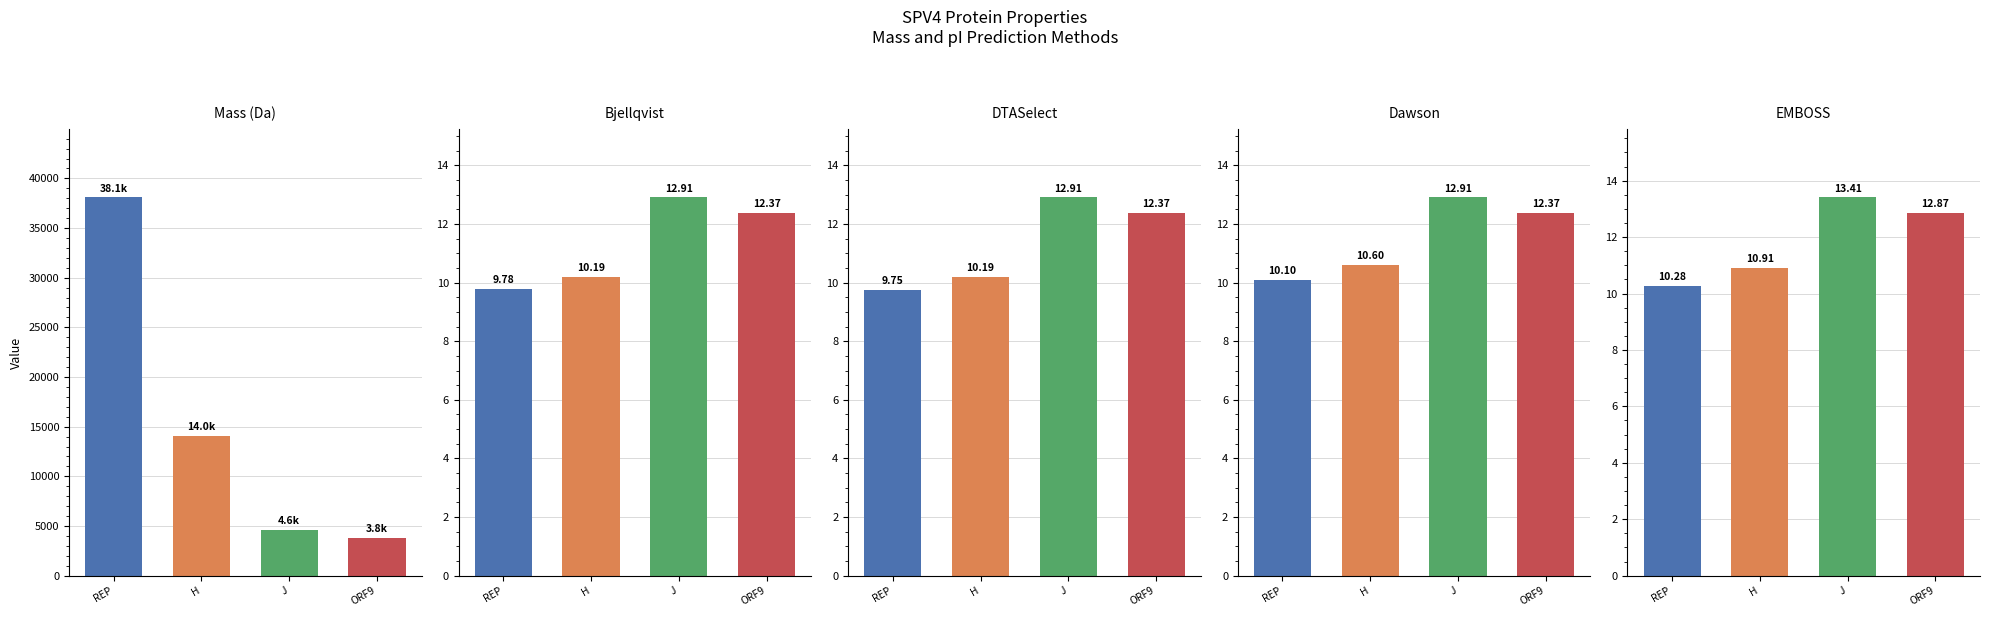

Where is Dawson nearest to the value 11?

H